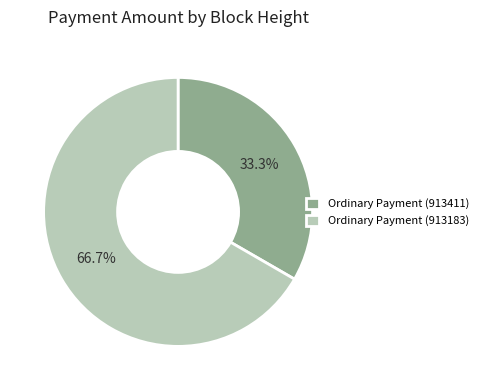

Is the sum of Ordinary Payment (913411) and Ordinary Payment (913183) greater than half?

Yes